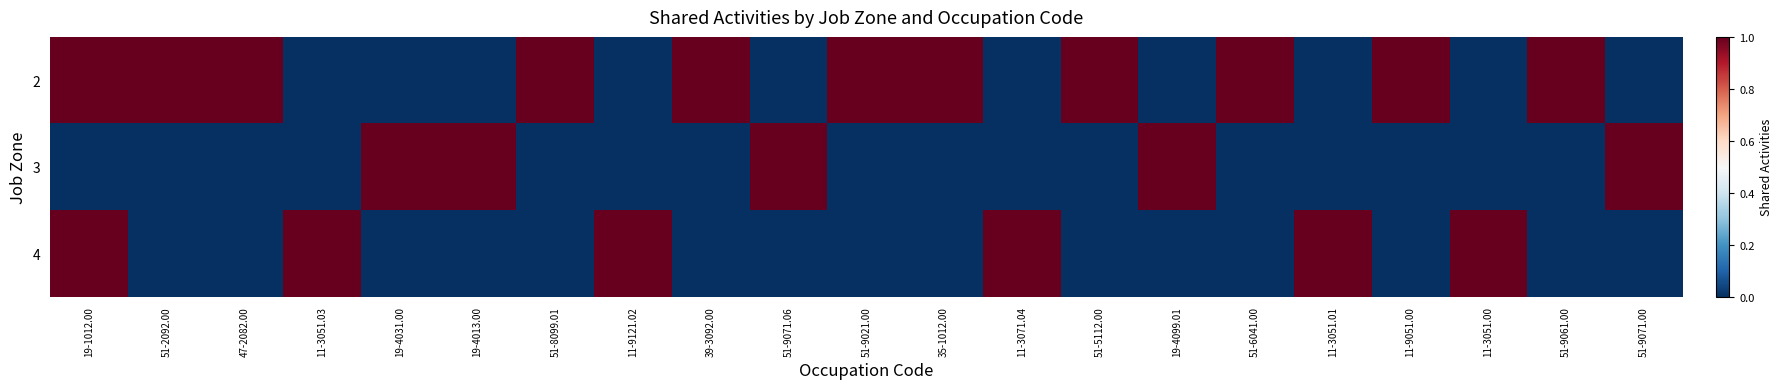

At 51-9071.06, list the series in order from largest to smallest.

3, 2, 4